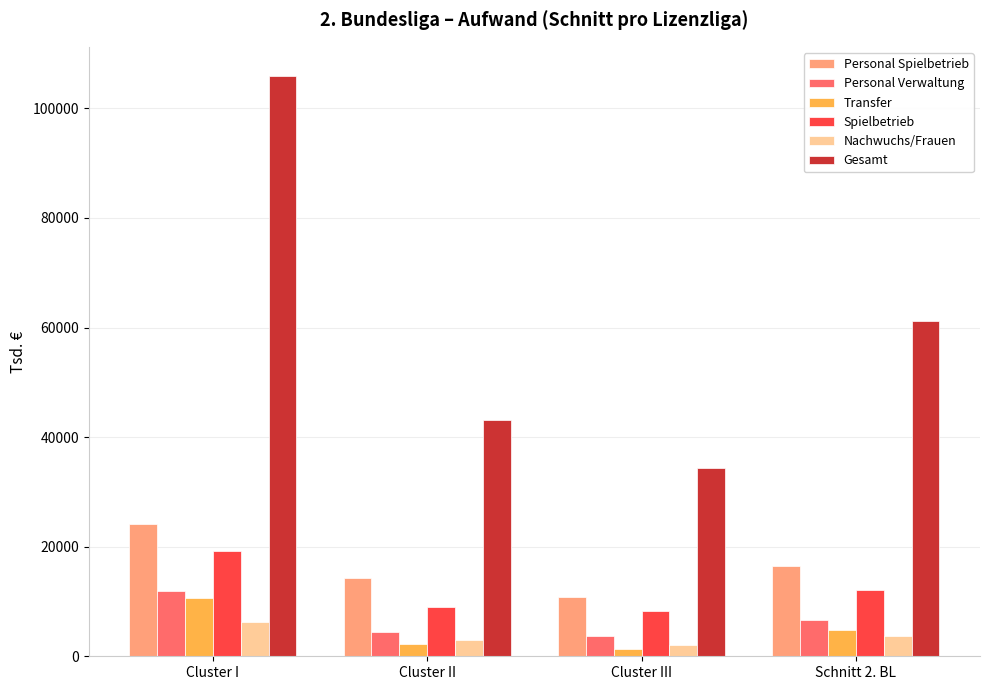

What is the approximate value of Spielbetrieb at Cluster I?

19256